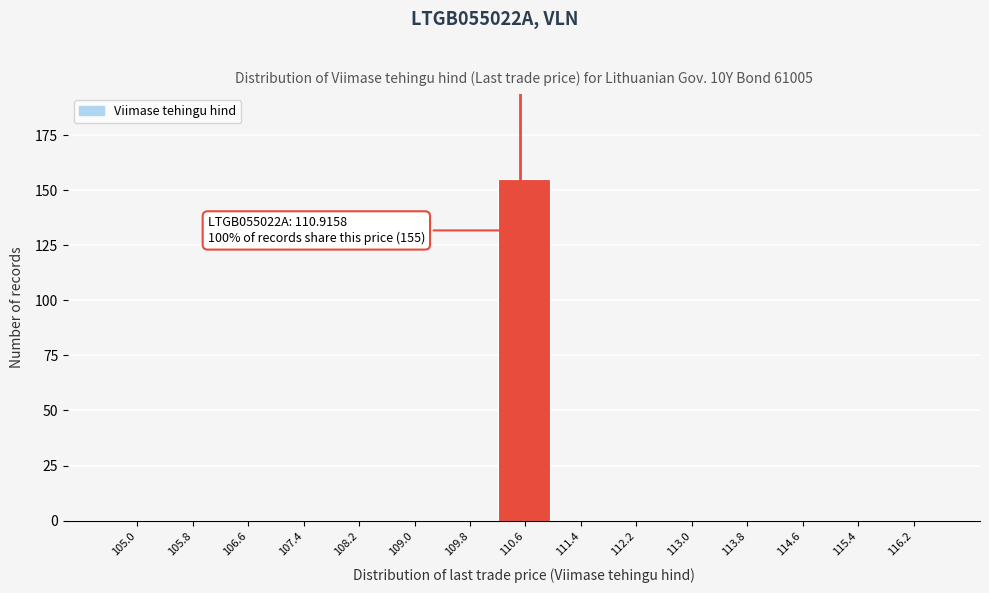

Reading left to right, extract all data points from this chart.

105.0=0	105.8=0	106.6=0	107.4=0	108.2=0	109.0=0	109.8=0	110.6=155	111.4=0	112.2=0	113.0=0	113.8=0	114.6=0	115.4=0	116.2=0